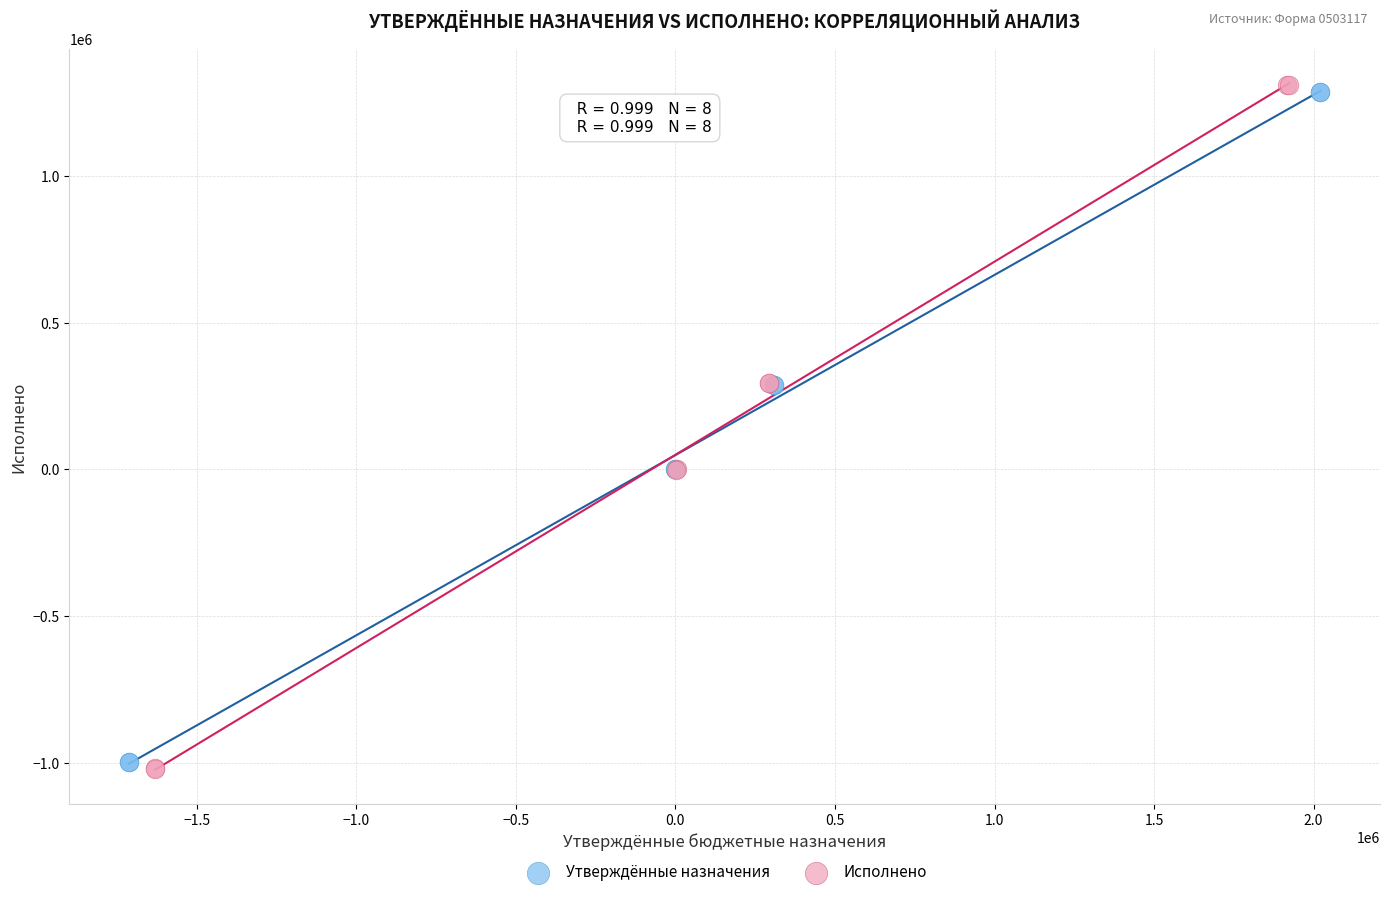

Which series has the largest Y range (max minus min)?

Исполнено